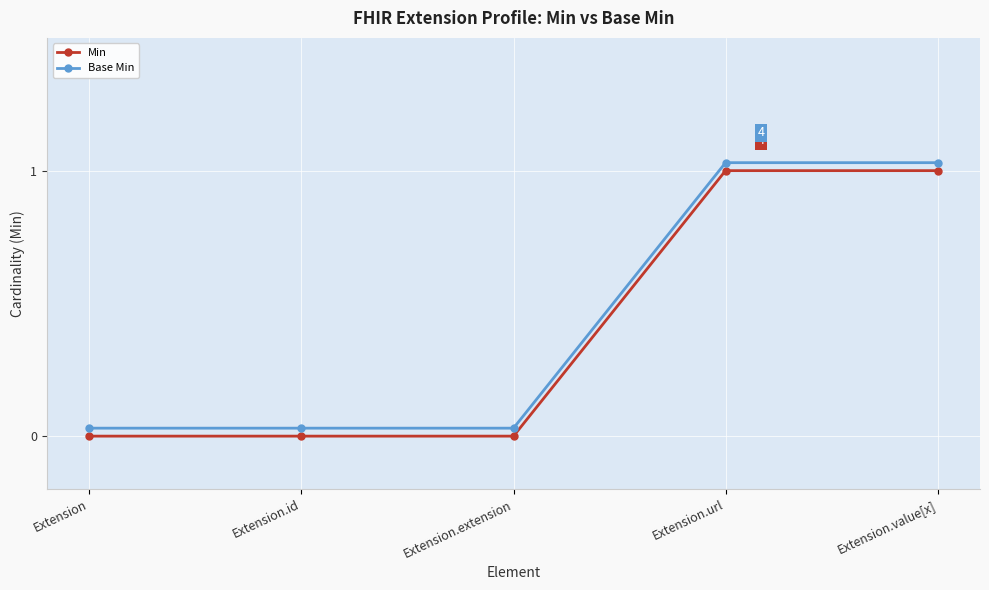

What is the average value of the Base Min series?

0.4